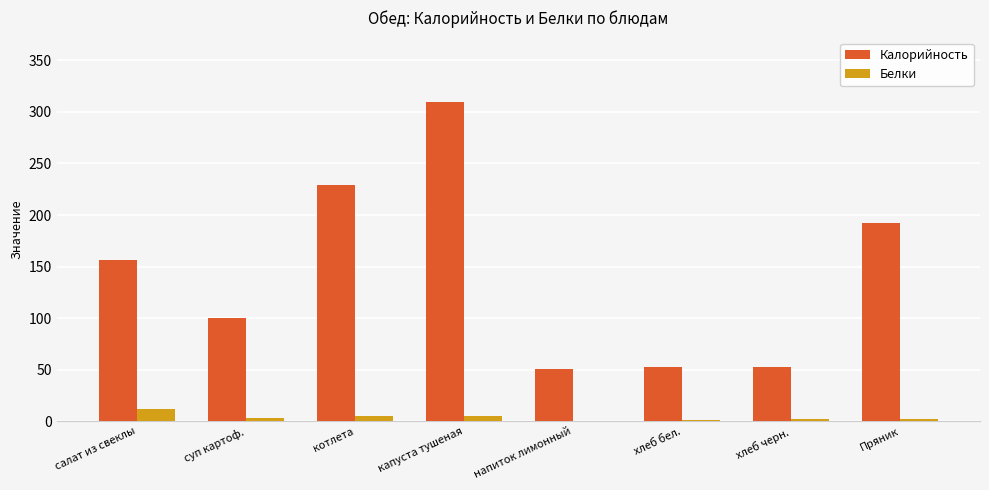

Which category has the highest value across all series?

капуста тушеная